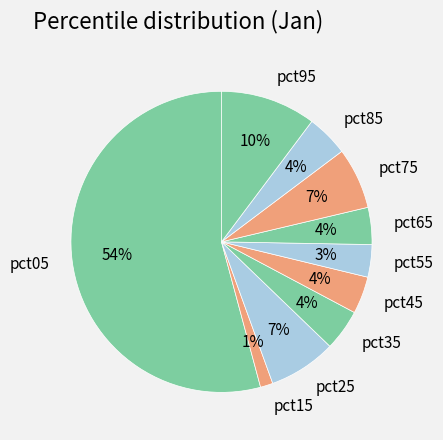

How many segments does this pie chart have?

10